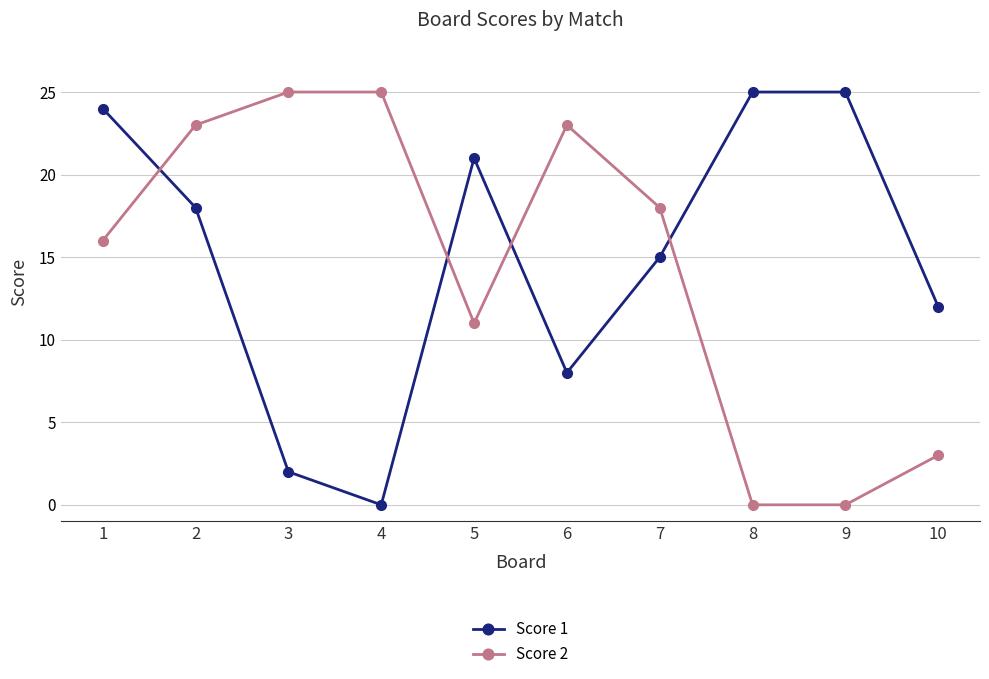

How many categories are shown in the chart?

10